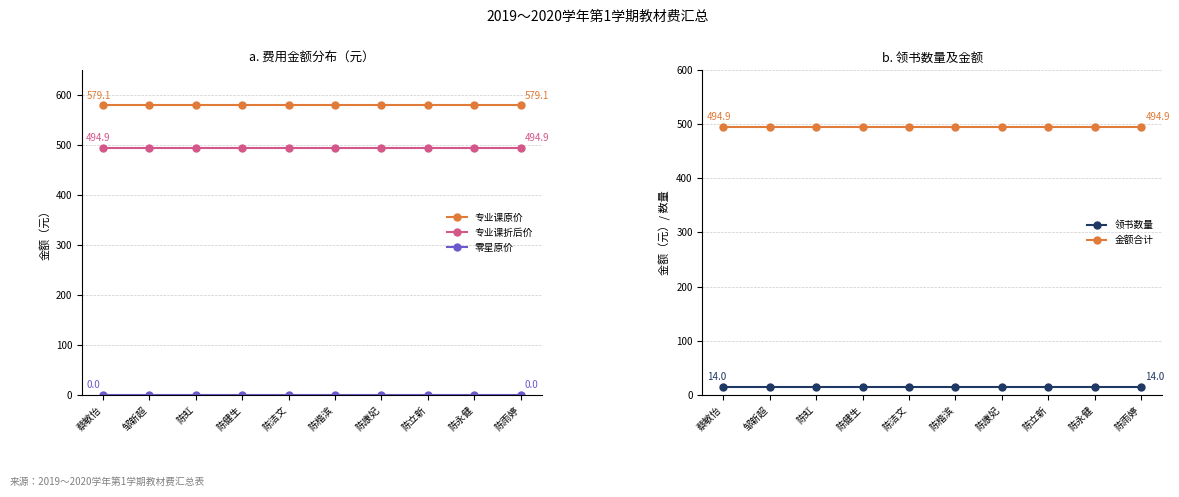

Rank the series at 邹新超 from highest to lowest value.

专业课原价, 专业课折后价, 金额合计, 领书数量, 零星原价